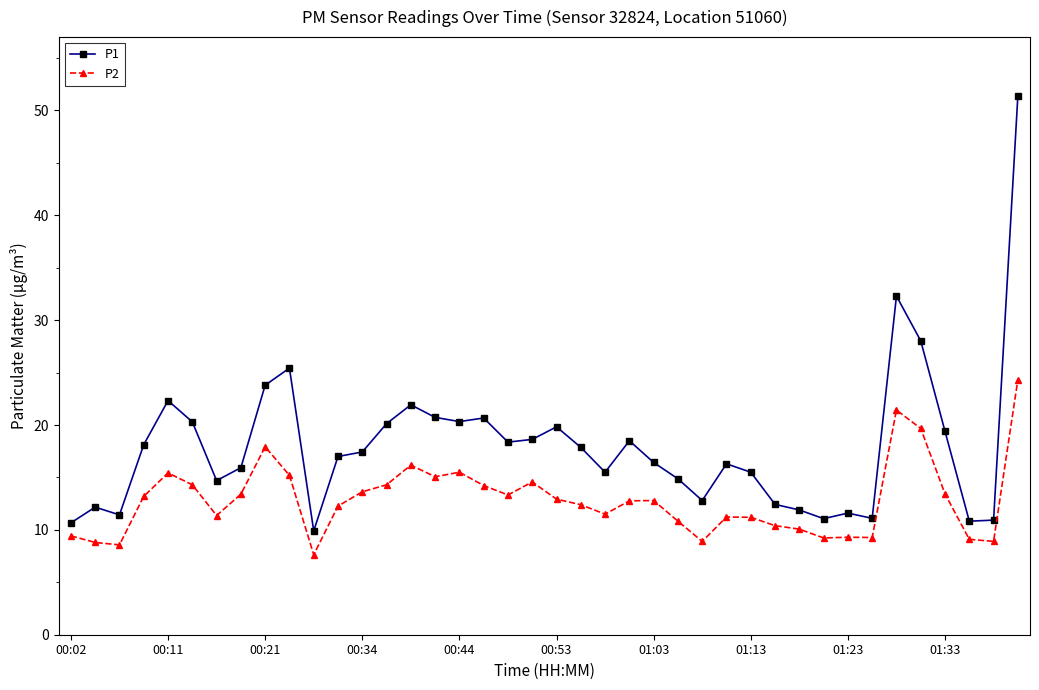

What is the difference between the maximum and minimum values in the P2 series?

16.7